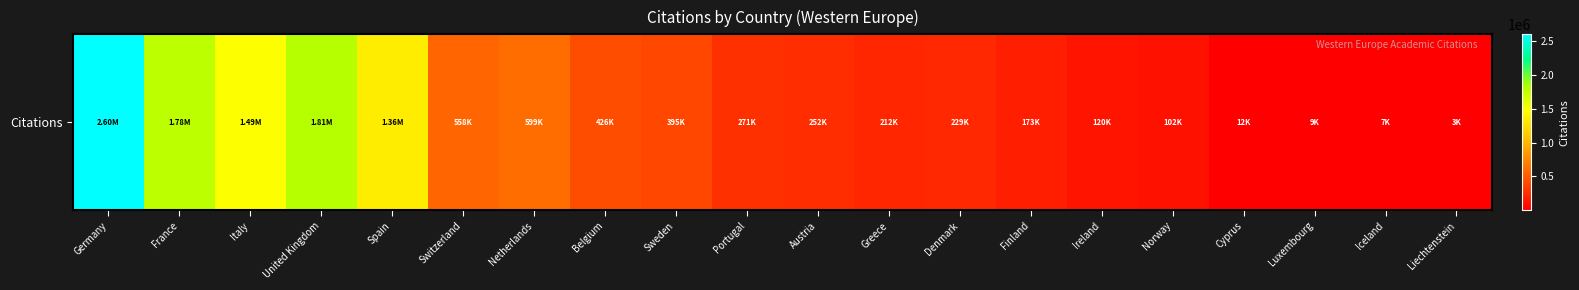

The chart shows a value of 271020 at Portugal. True or false?

True